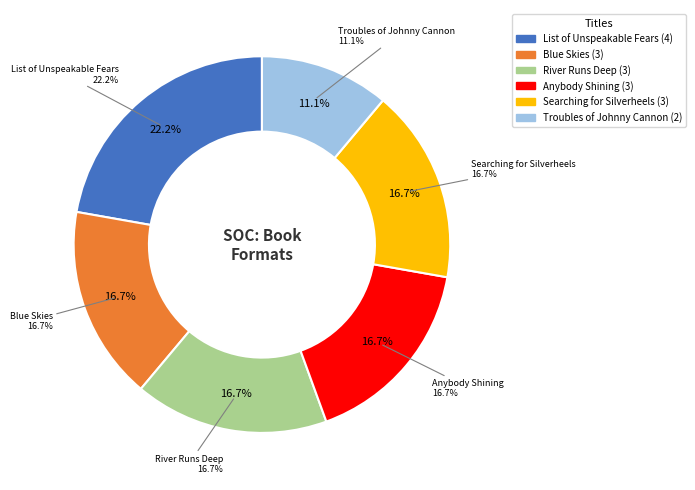

How much of the chart is everything except Blue Skies?

83.3%